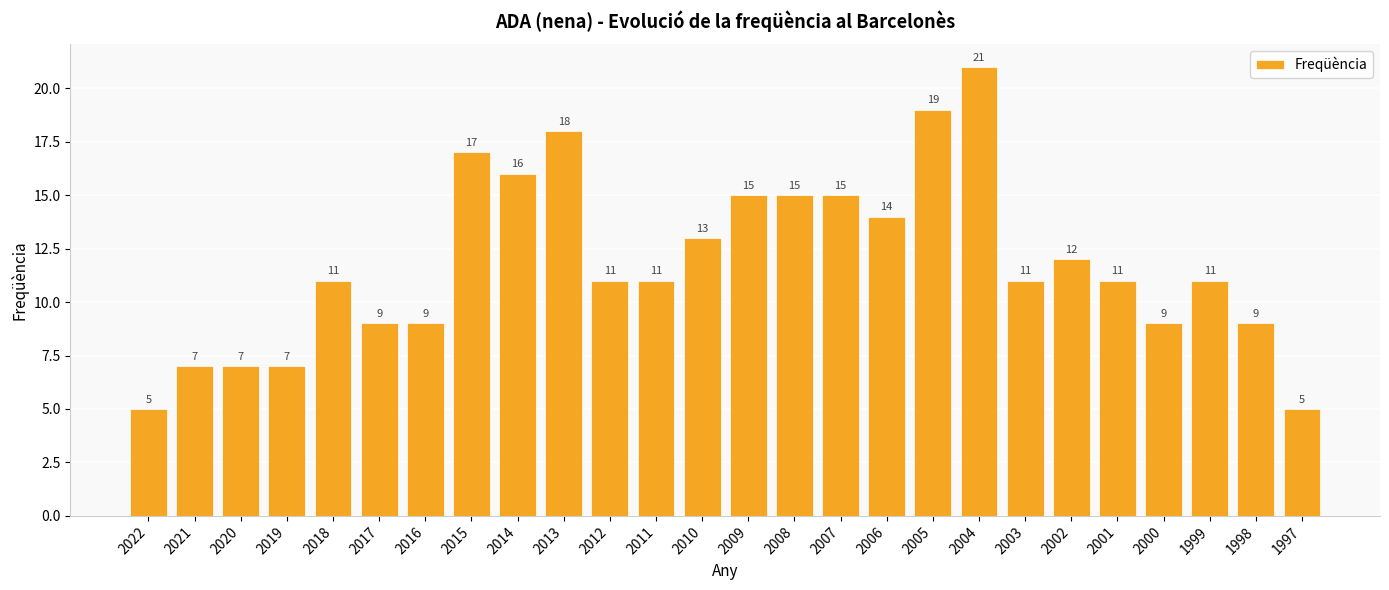

Read the value at 2003, to the nearest 5.

10